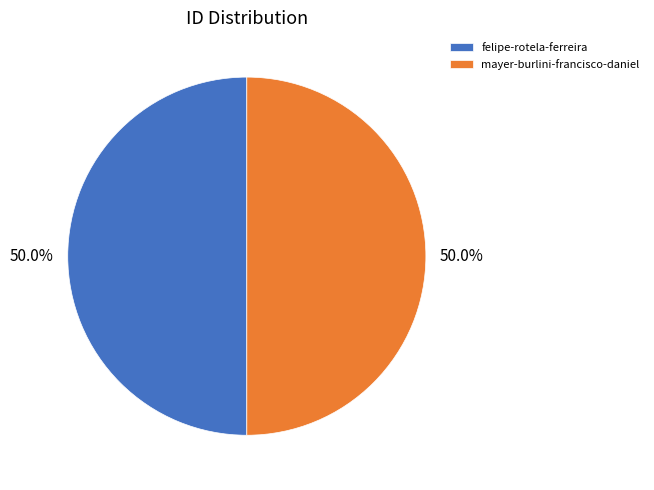

What is the total percentage of mayer-burlini-francisco-daniel and felipe-rotela-ferreira?

100.0%